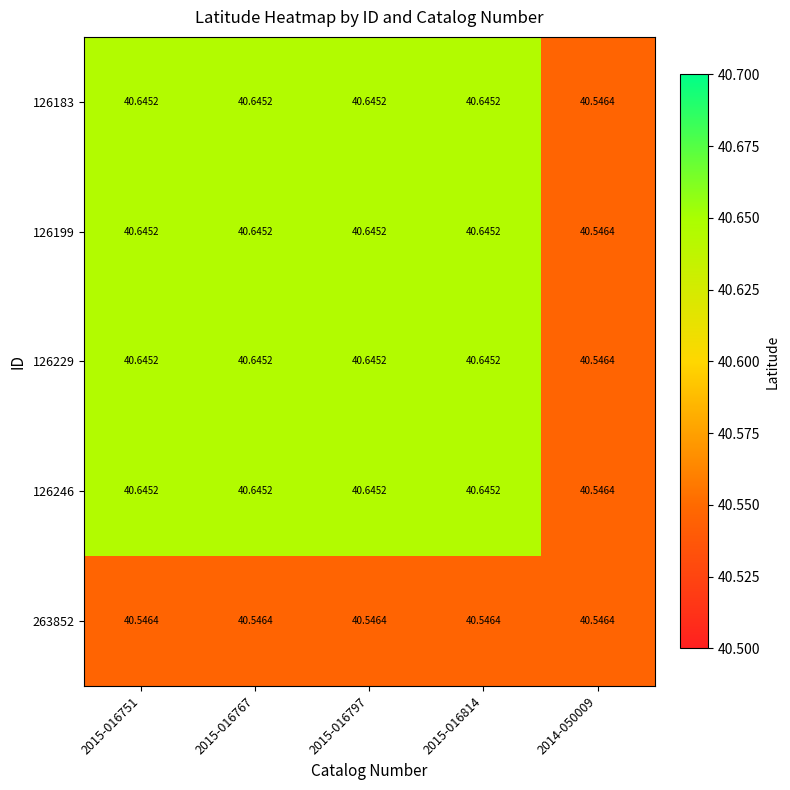

Is the value of 126183 at 2015-016751 greater than the value of 263852 at 2015-016814?

Yes